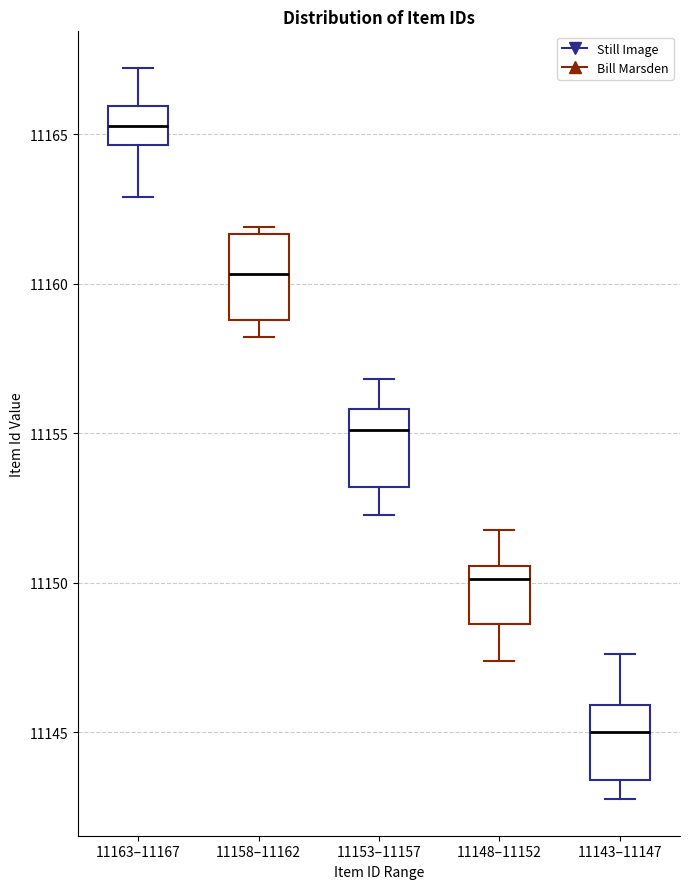

Which box has the lowest median line?

11143–11147